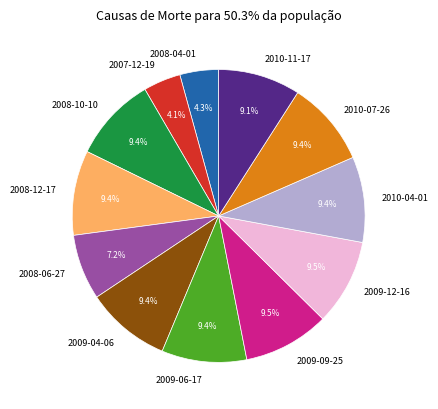

How many segments does this pie chart have?

12